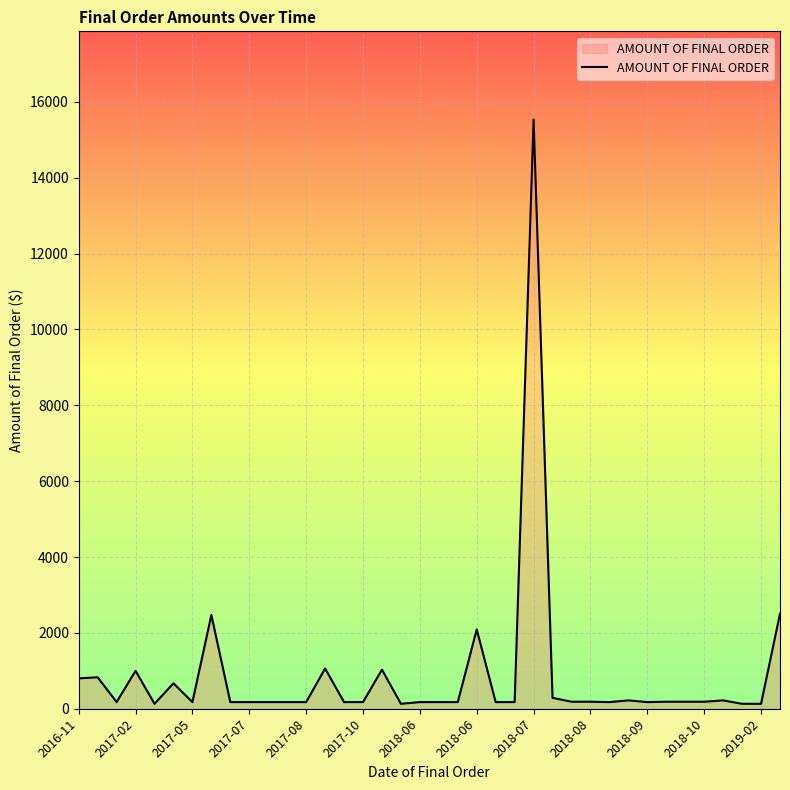

What is the minimum value shown in the chart?

130.0